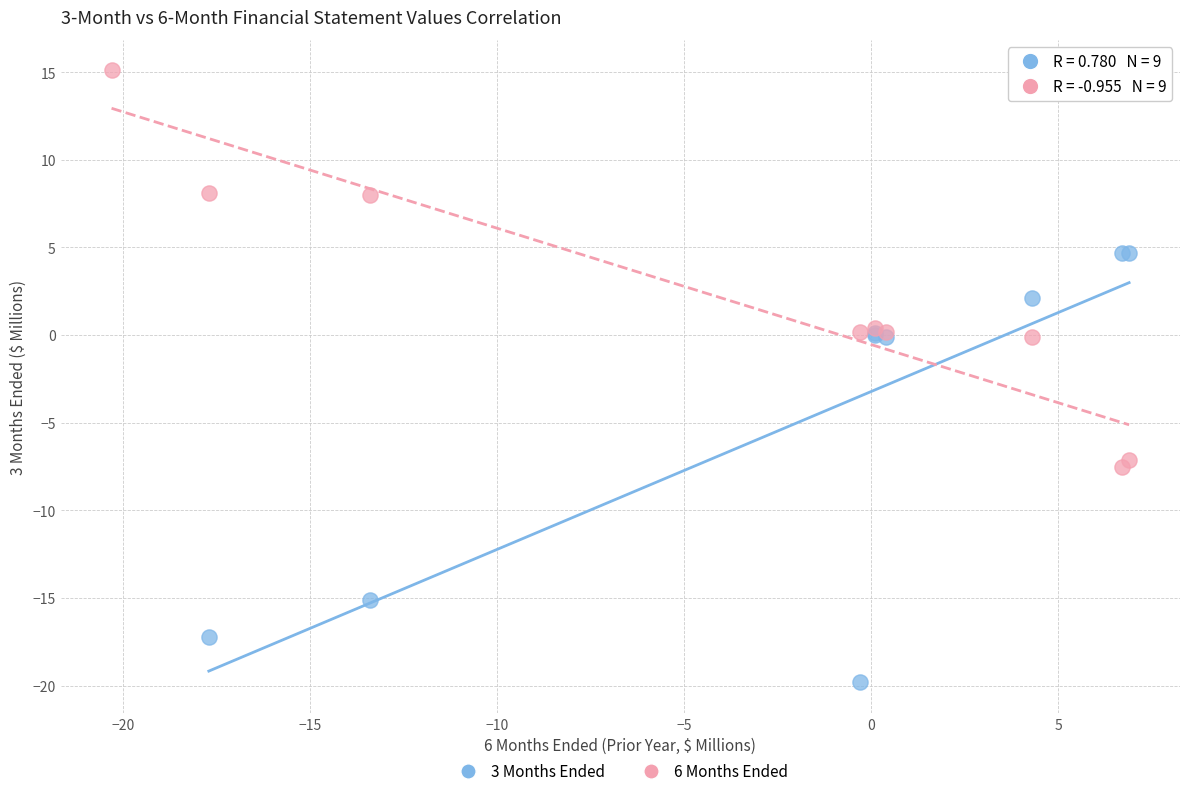

What are all the series names shown in the legend?

3 Months Ended, 6 Months Ended